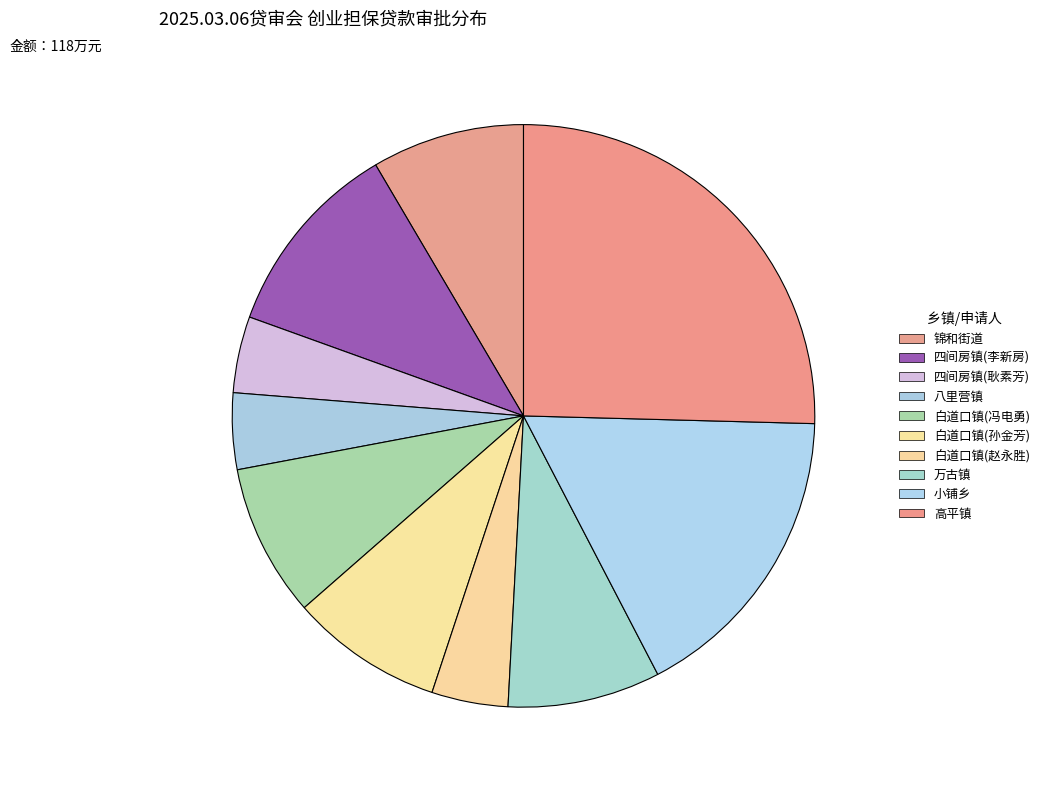

What percentage is the 锦和街道 slice, to the nearest percent?

8%